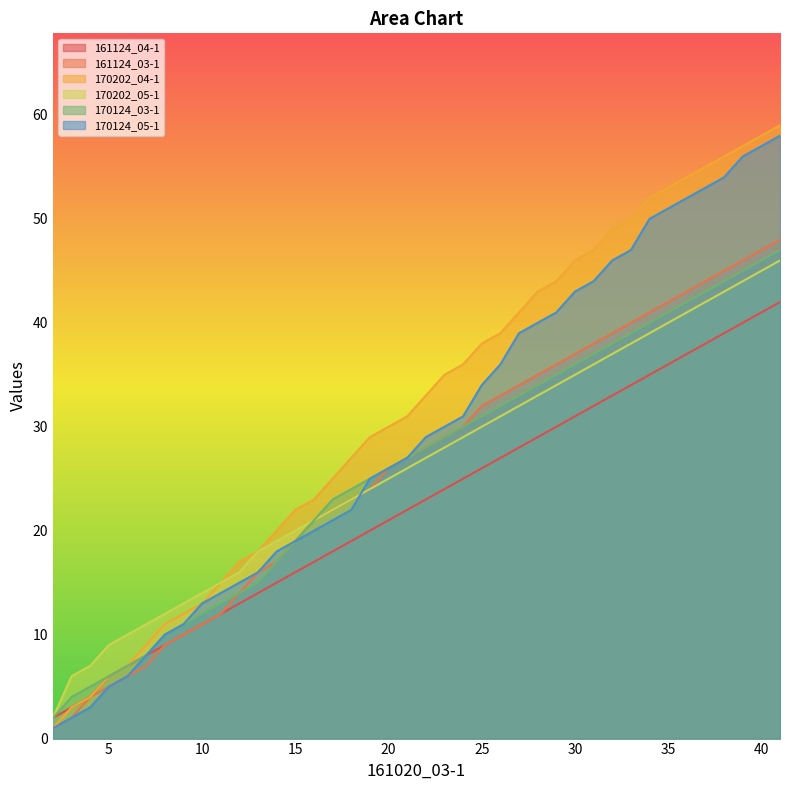

Where does the 170124_03-1 series first go above 28?

23